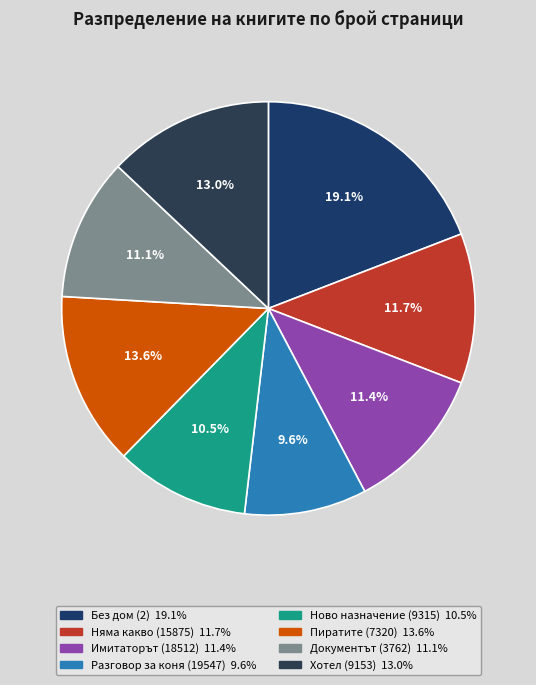

What is the change in value from Имитаторът (18512) to Пиратите (7320)?

+56